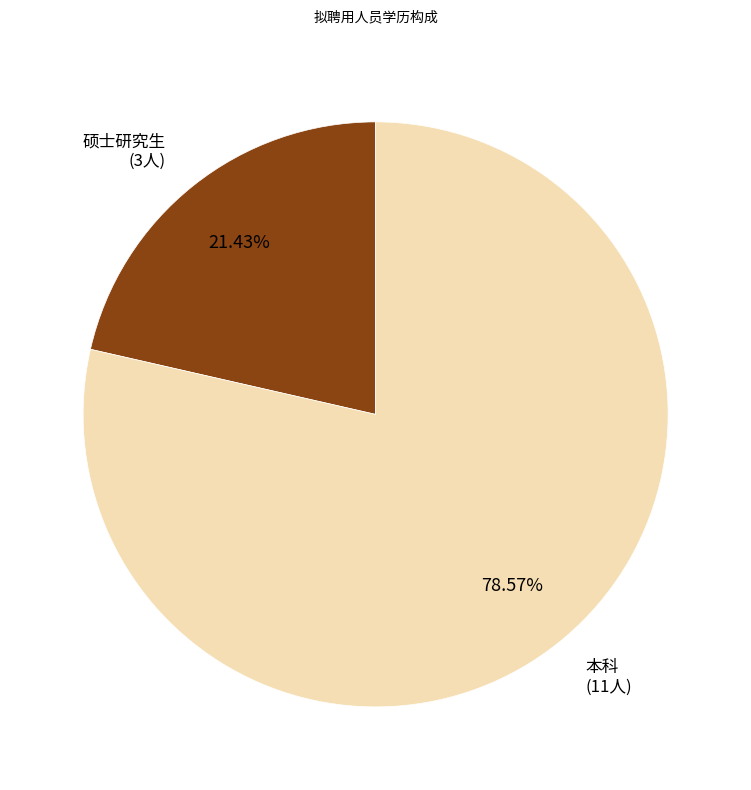

Is there any slice that represents more than half of the pie?

Yes